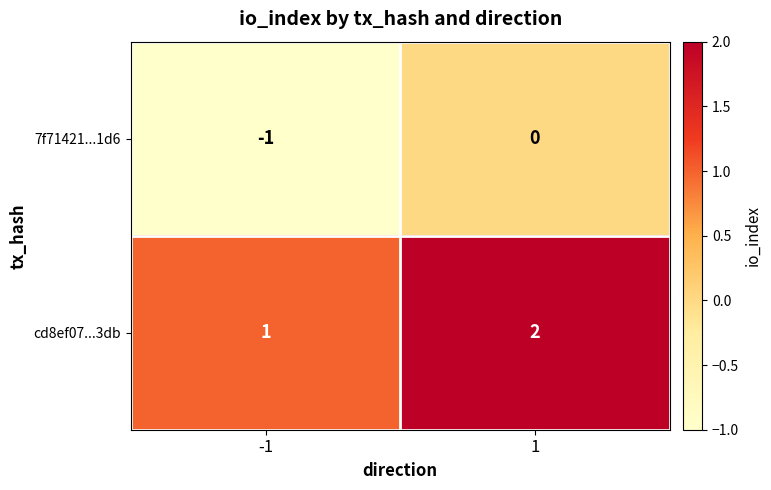

The value of cd8ef07...3db at -1 is 1. True or false?

True